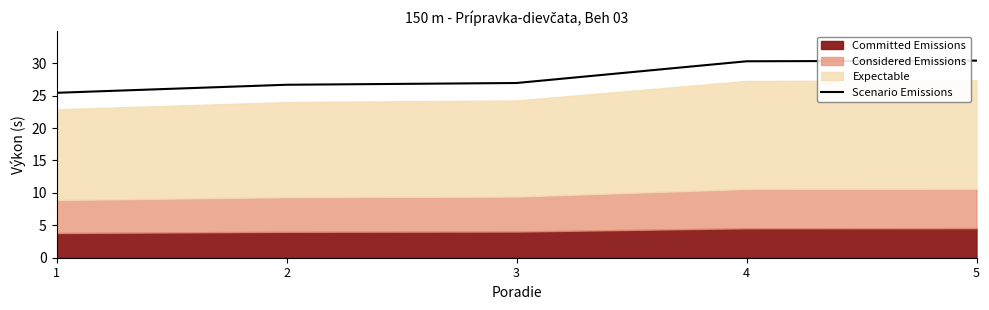

Does the chart display data point markers on the line(s)?

No